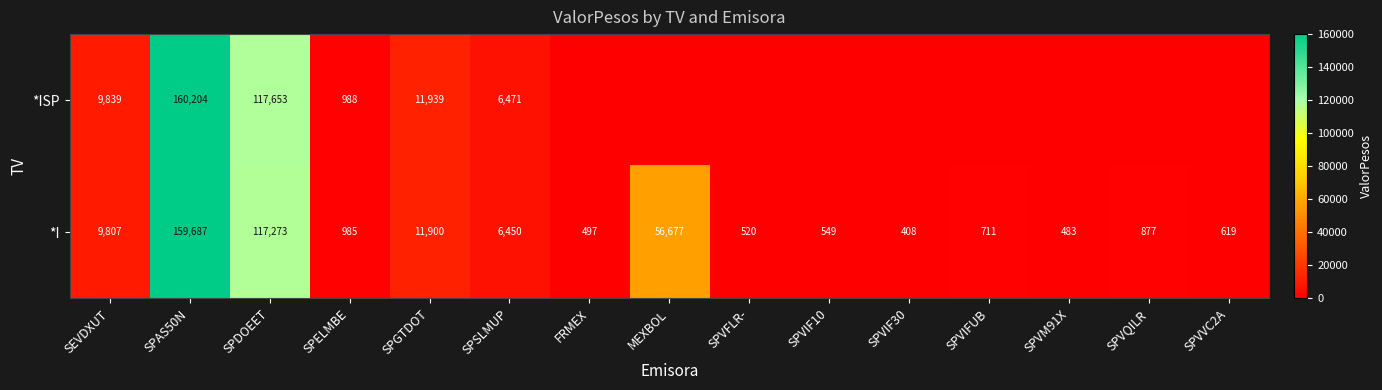

Which has a higher value, SPGTDOT or SPDOEET?

SPDOEET